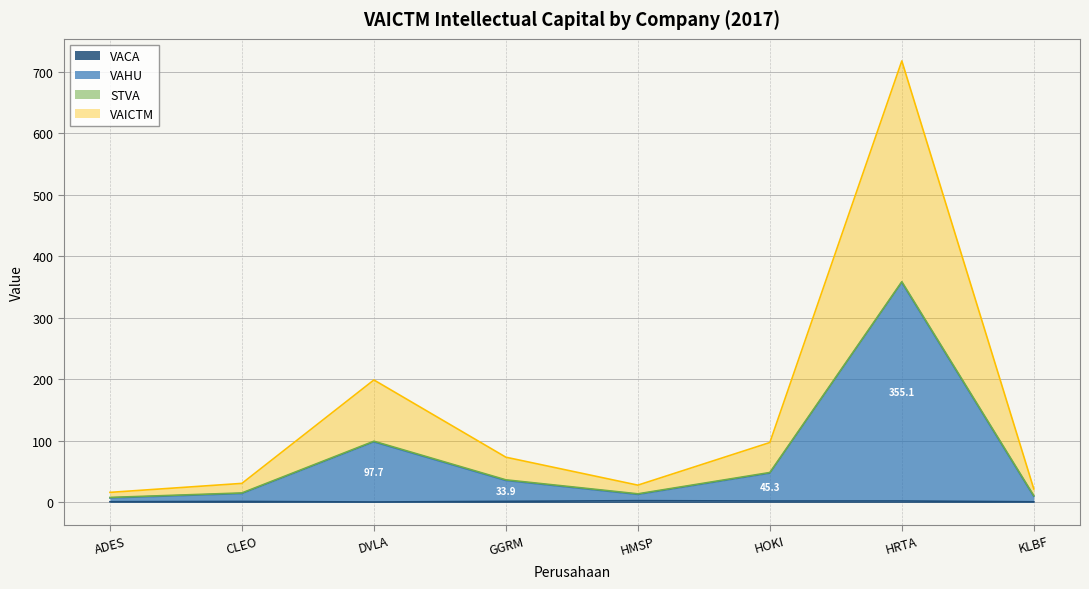

Where does the VAICTM series first go above 36?

DVLA